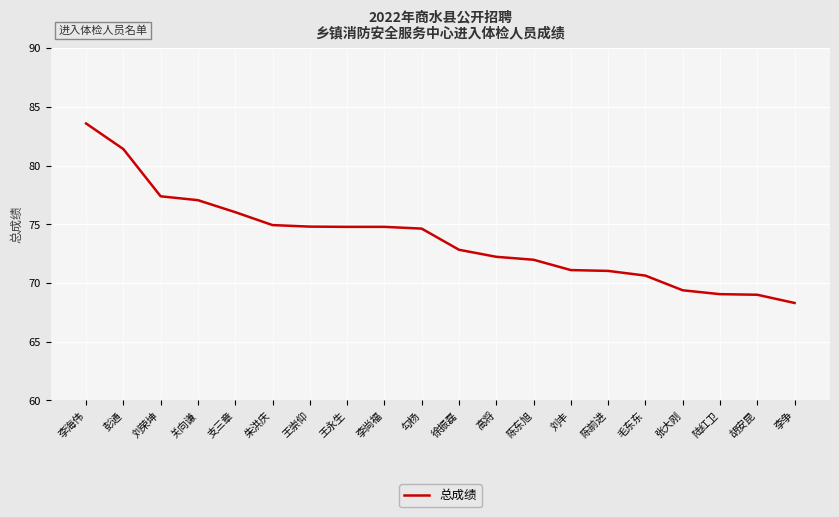

What is the smallest value displayed?

68.3